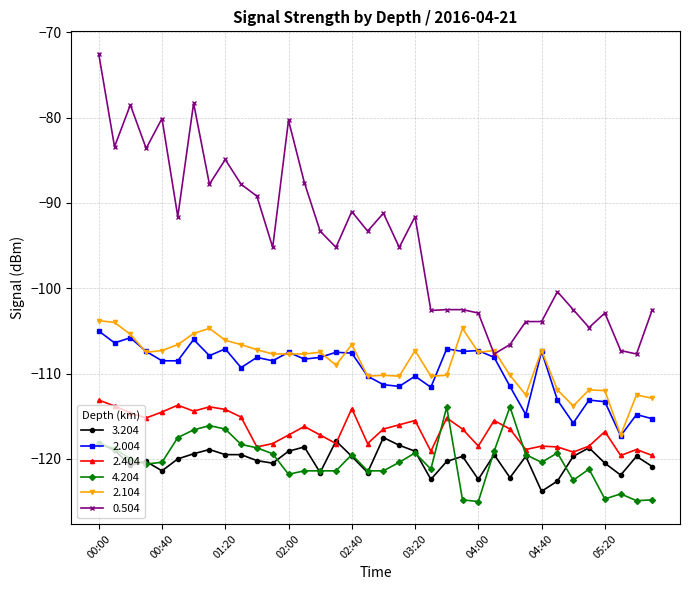

Which series has the largest total across all categories?

0.504